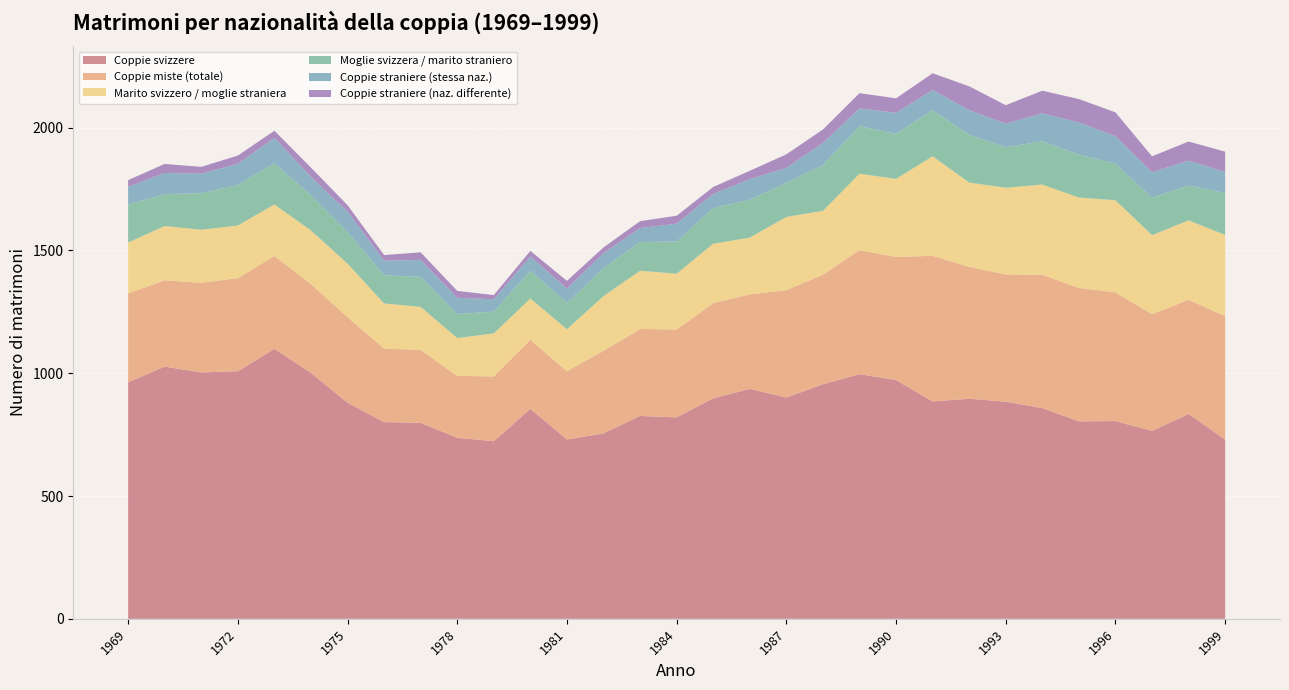

Reading right to left, list all the values displayed in this chart.

Coppie svizzere: 730	834	765	805	804	858	884	896	885	972	996	955	901	936	898	820	826	755	730	855	723	737	798	801	880	1001	1099	1008	1003	1027	963
Coppie miste (totale): 502	465	475	524	543	543	518	537	593	501	505	446	437	385	387	358	354	336	278	281	264	252	297	299	348	362	378	379	365	351	362
Marito svizzero / moglie straniera: 331	323	322	375	368	367	353	343	405	318	311	260	298	231	242	227	237	223	171	168	175	154	175	184	218	218	210	214	216	221	207
Moglie svizzera / marito straniero: 171	142	153	149	175	176	165	194	188	183	194	186	139	154	145	131	117	113	107	113	89	98	122	115	130	144	168	165	149	130	155
Coppie straniere (stessa naz.): 86	101	103	112	131	114	96	101	82	86	72	90	61	84	58	73	57	61	59	58	50	66	69	59	82	74	103	86	79	86	72
Coppie straniere (naz. differente): 82	78	65	97	95	92	75	97	68	59	62	55	55	34	28	32	28	24	31	23	17	28	31	23	26	38	29	34	28	37	27